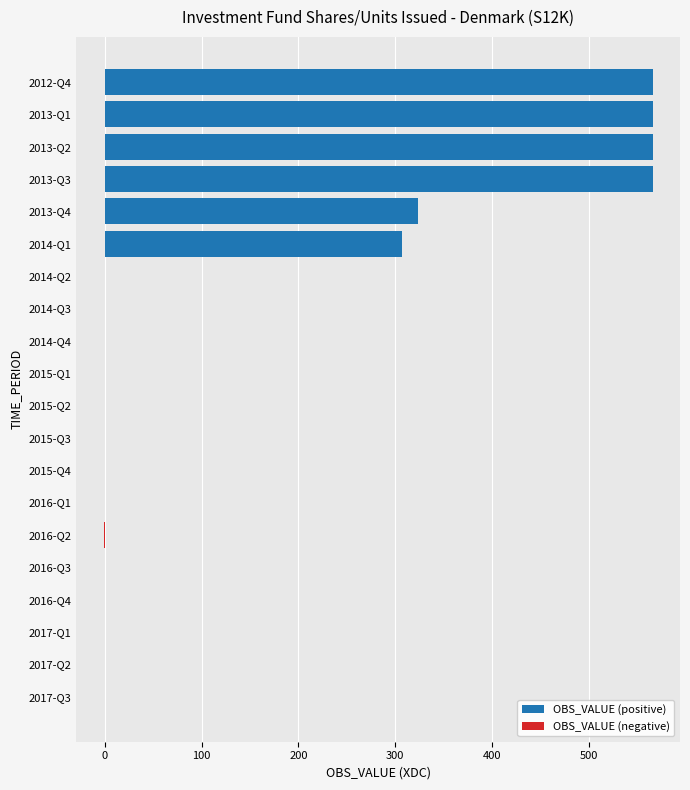

What is the maximum value shown in the chart?

566